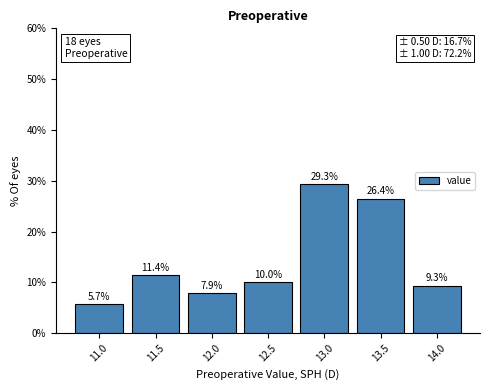

Reading left to right, transcribe all the data shown in this chart.

5.7	11.4	7.9	10.0	29.3	26.4	9.3